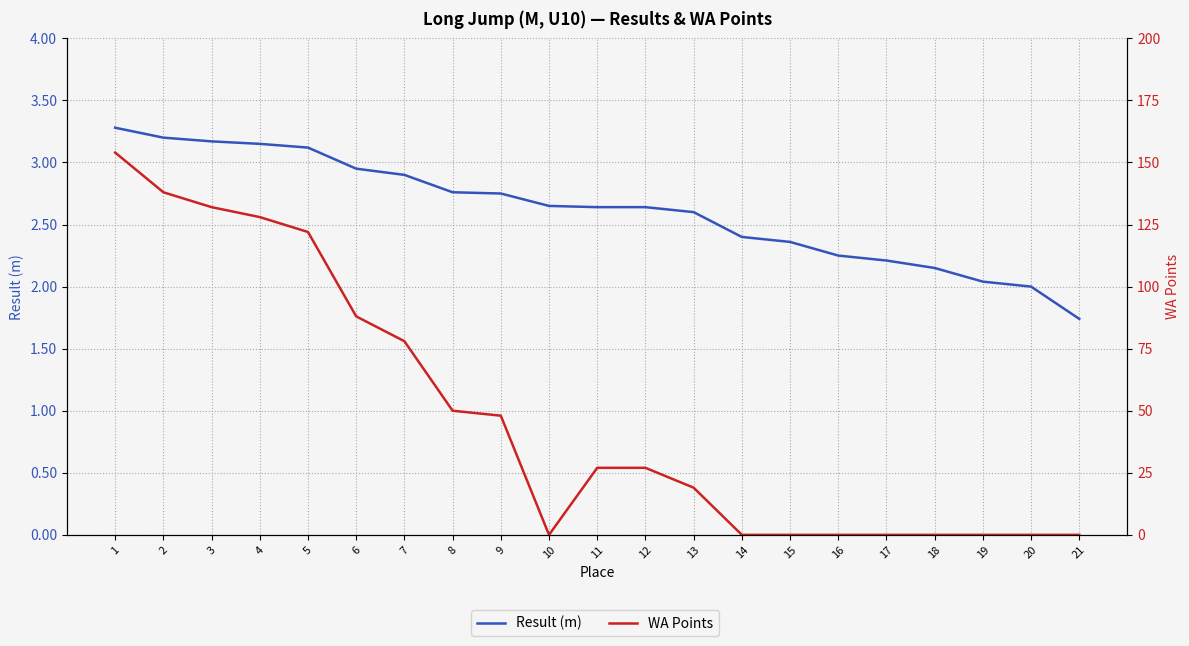

Rank the series at 13 from highest to lowest value.

WA Points, Result (m)